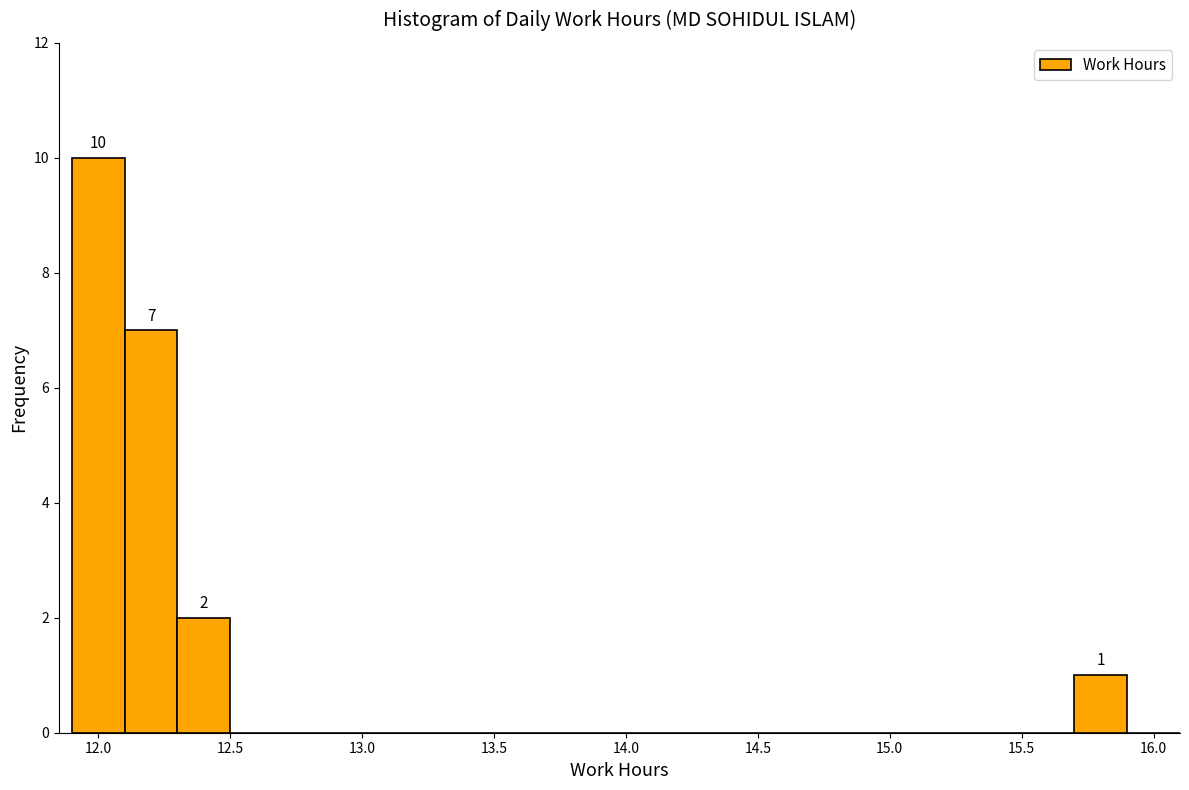

Over which range of the x-axis is the bar tallest?

11.9 to 12.1